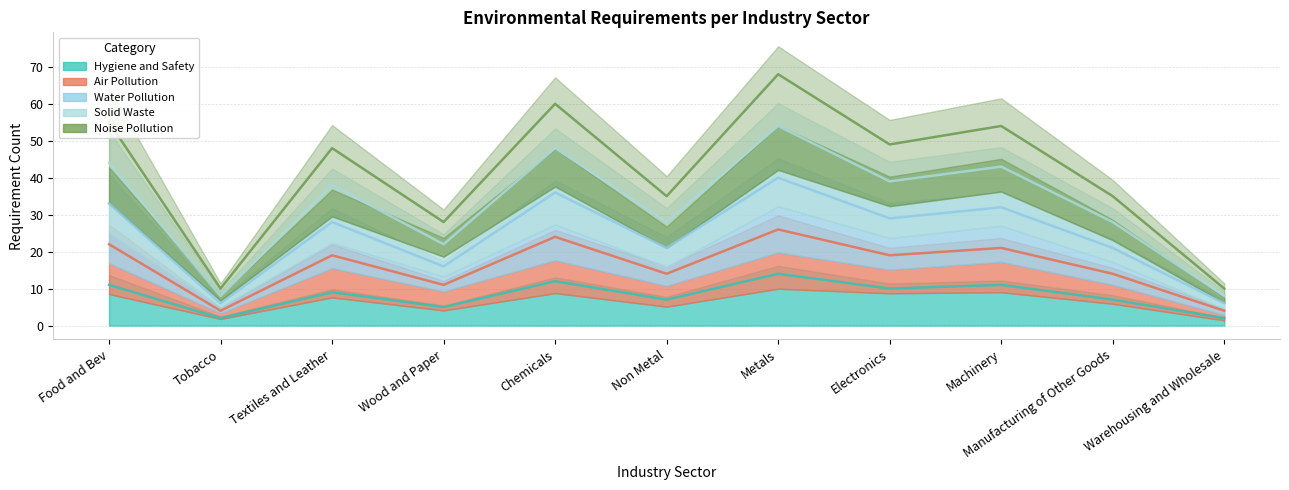

What is the difference between the maximum and minimum values in the Air Pollution series?

22